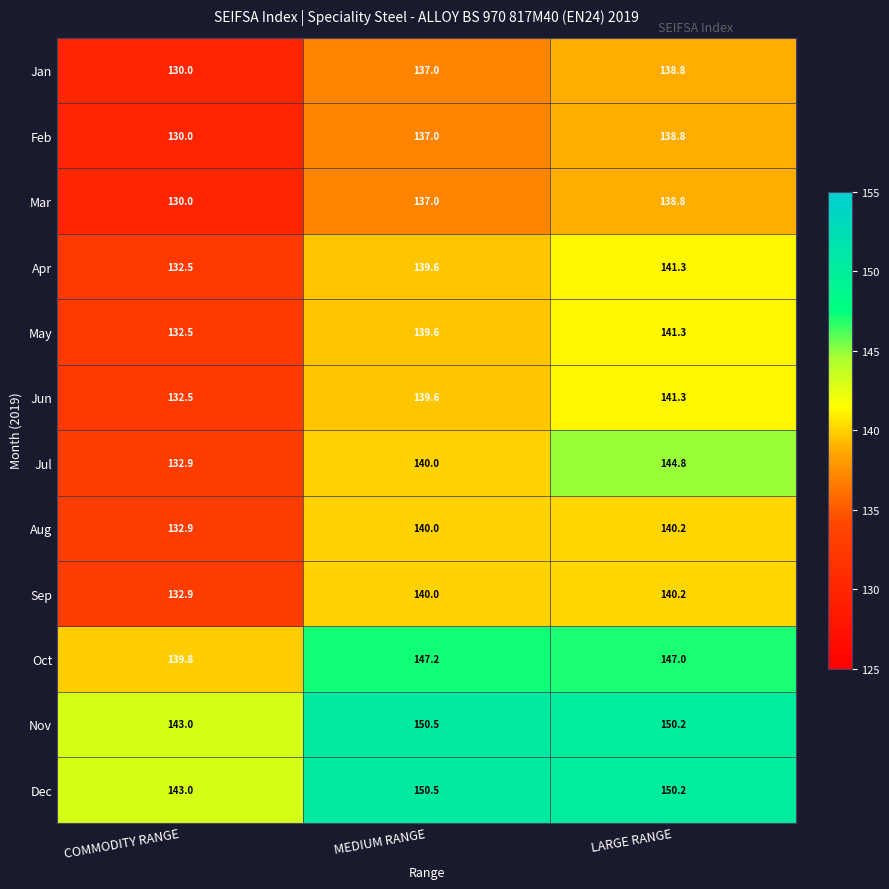

Rank the categories by Apr value from highest to lowest.

LARGE RANGE, MEDIUM RANGE, COMMODITY RANGE